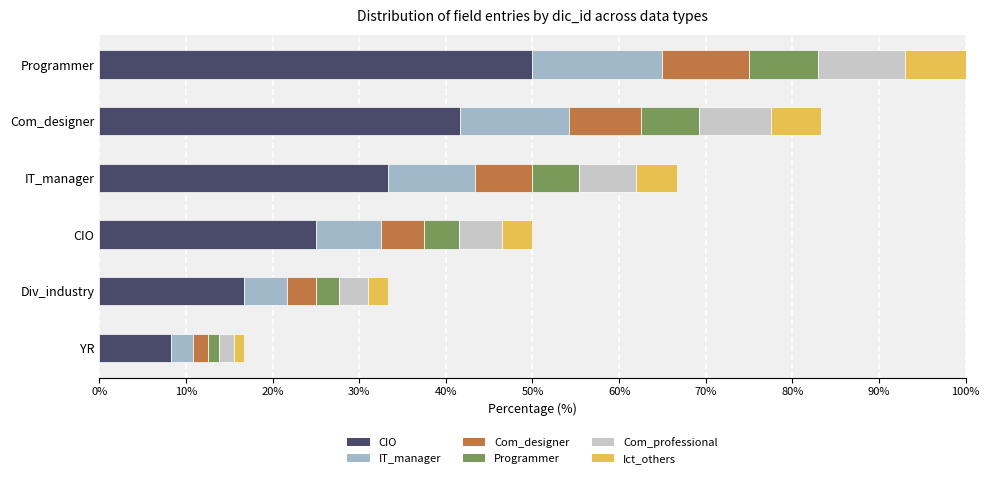

What are all the series names shown in the legend?

CIO, IT_manager, Com_designer, Programmer, Com_professional, Ict_others